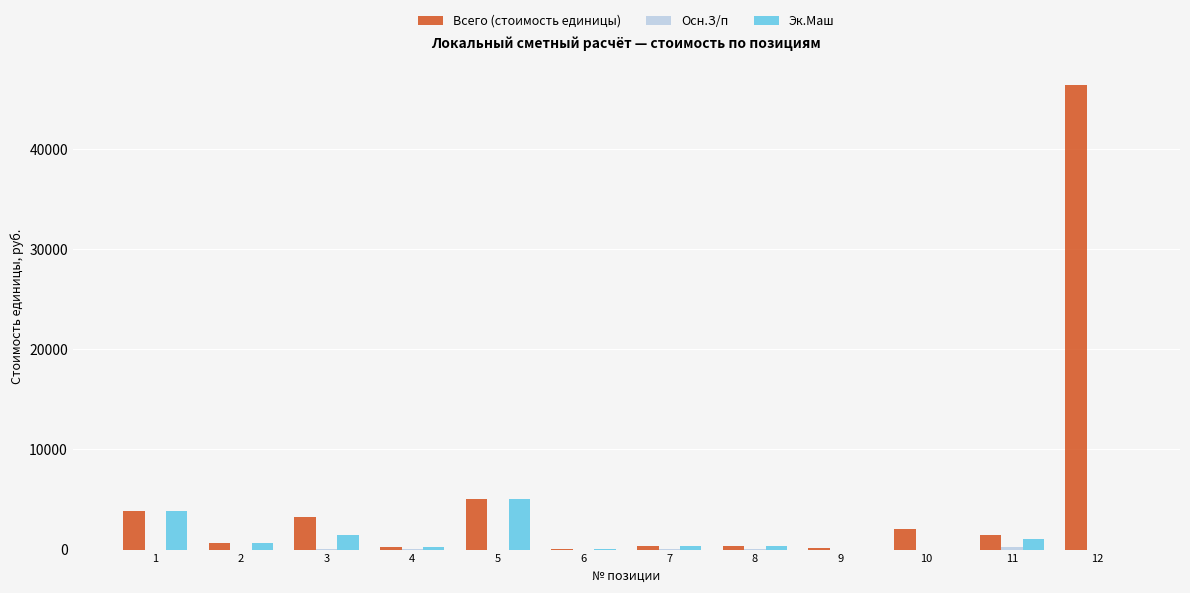

At which category is the sum across all series the highest?

12